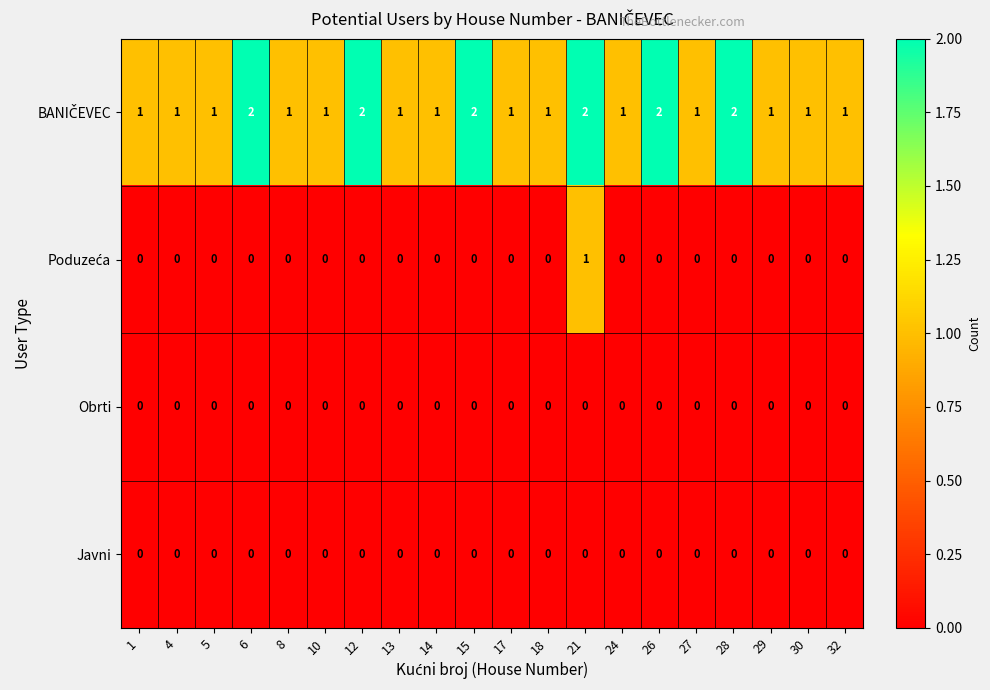

At how many categories does at least one series exceed 0?

20